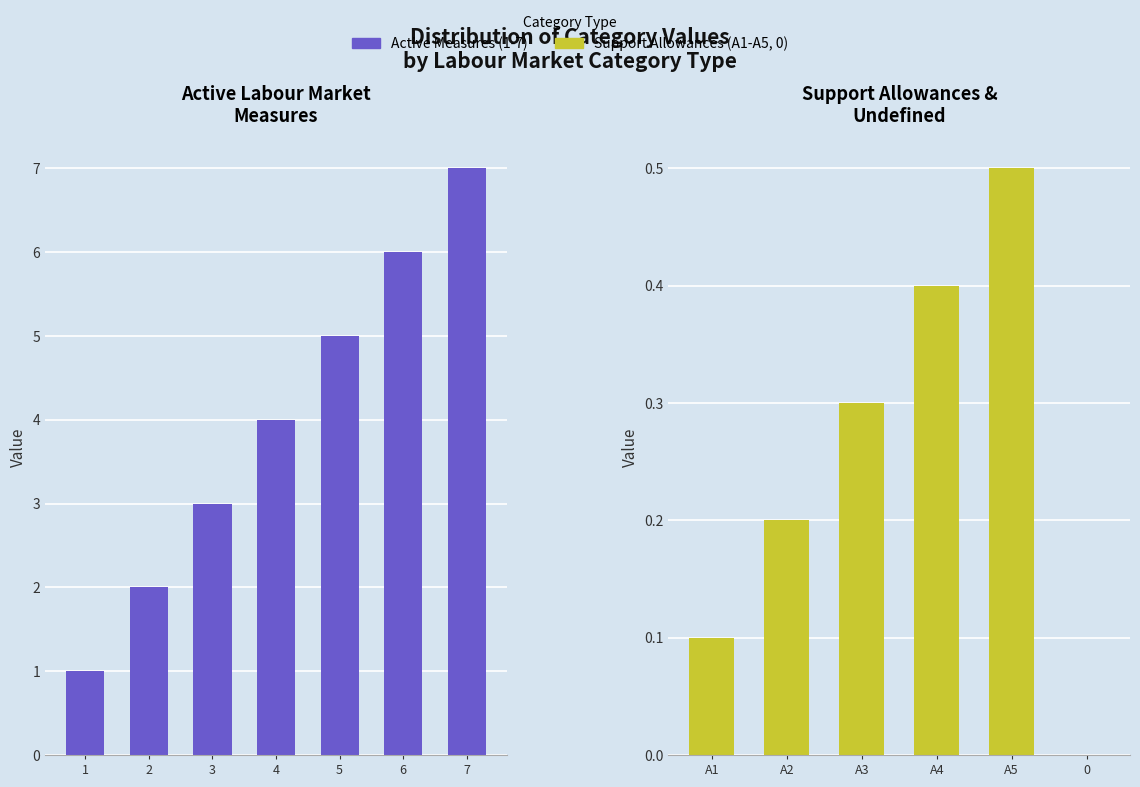

Where does the data first go above 1?

2 Training and re-training